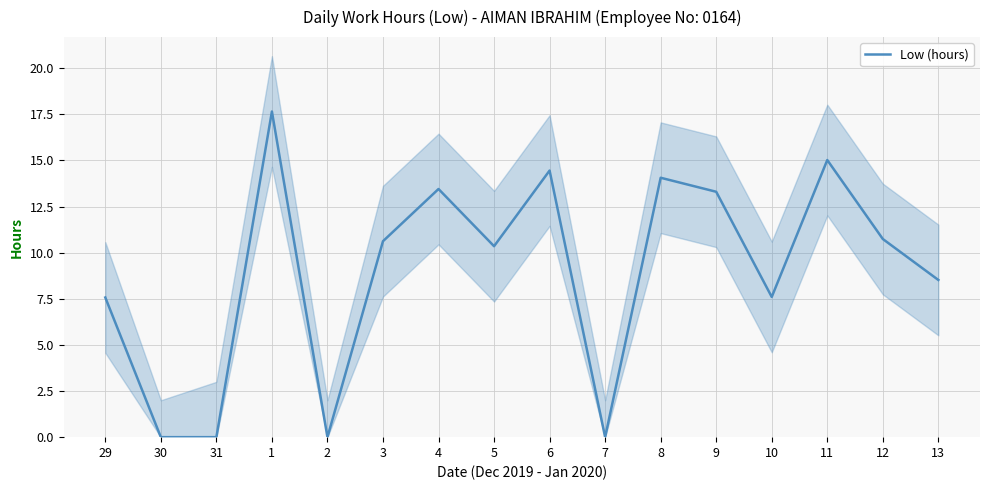

Reading left to right, transcribe all the data shown in this chart.

7.6	0.0	0.0	17.6	0.0	10.6	13.4	10.3	14.4	0.0	14.1	13.3	7.6	15.0	10.7	8.5